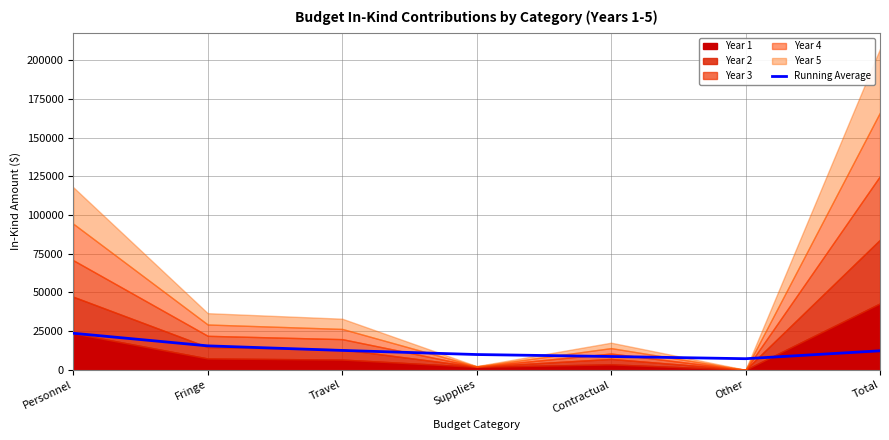

What is the sum of the values at Travel and Total?

24761.8